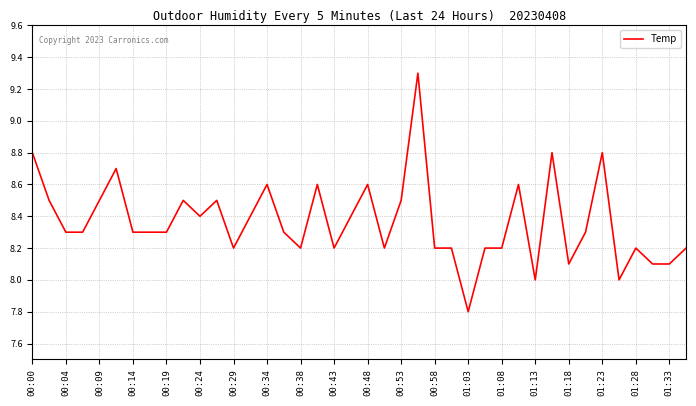

How many lines are shown in the chart?

1